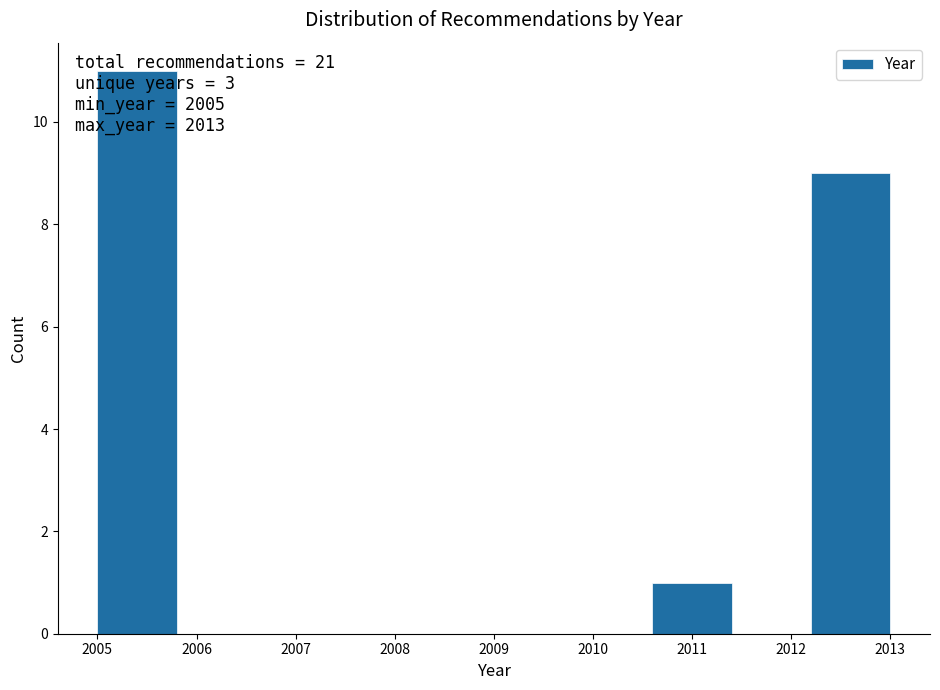

Which range on the x-axis has the tallest bar?

2005.0 to 2005.8